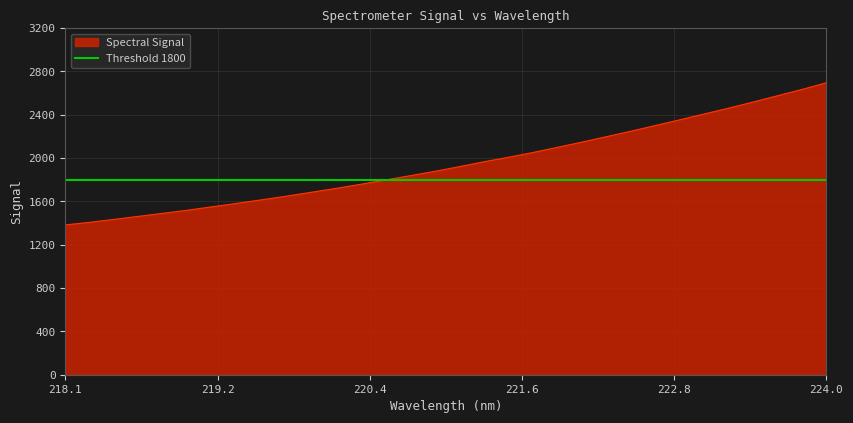

List the labels in order of value, largest first.

223.9802, 223.7895, 223.5987, 223.408, 223.2172, 223.0264, 222.8355, 222.6447, 222.4538, 222.263, 222.0721, 221.8812, 221.6902, 221.4993, 221.3083, 221.1174, 220.9264, 220.7354, 220.5444, 220.3533, 220.1623, 219.9712, 219.7801, 219.589, 219.3979, 219.2067, 219.0156, 218.8244, 218.6332, 218.442, 218.2508, 218.0596